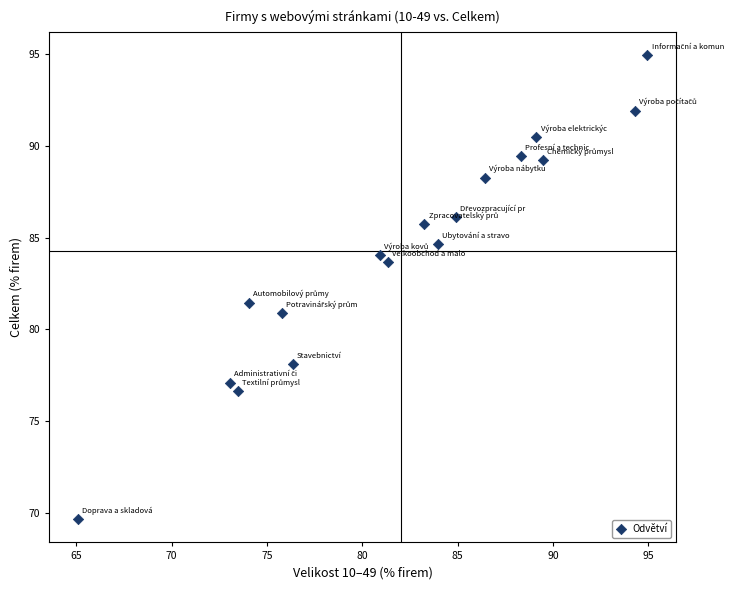

What is the range of X values (max minus min)?

29.9